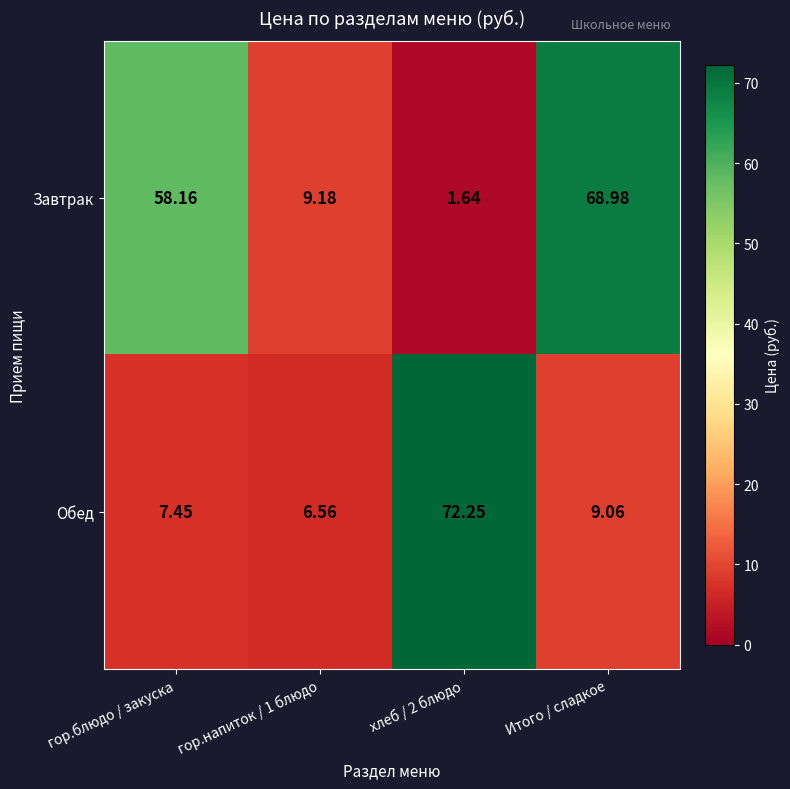

List the series in order of their peak value, highest first.

Обед, Завтрак